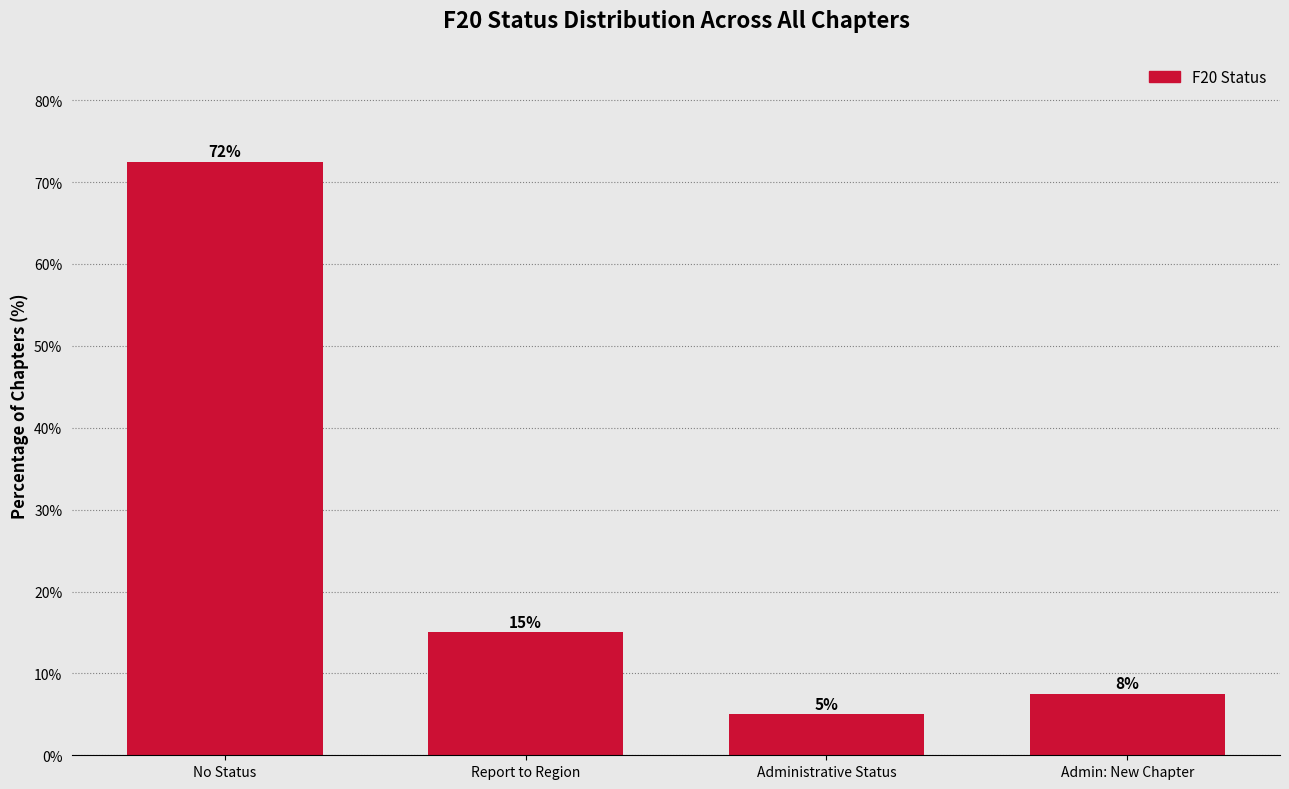

What is the label of the 4th bar from the right?

No Status